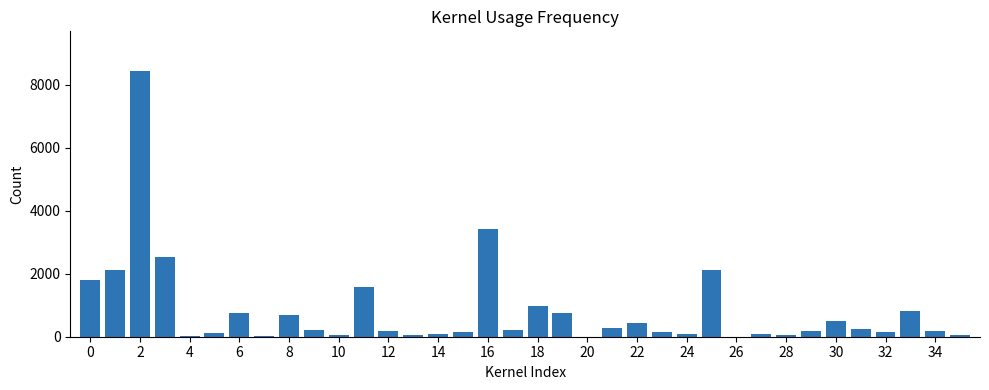

What is the sum of all values?

29540